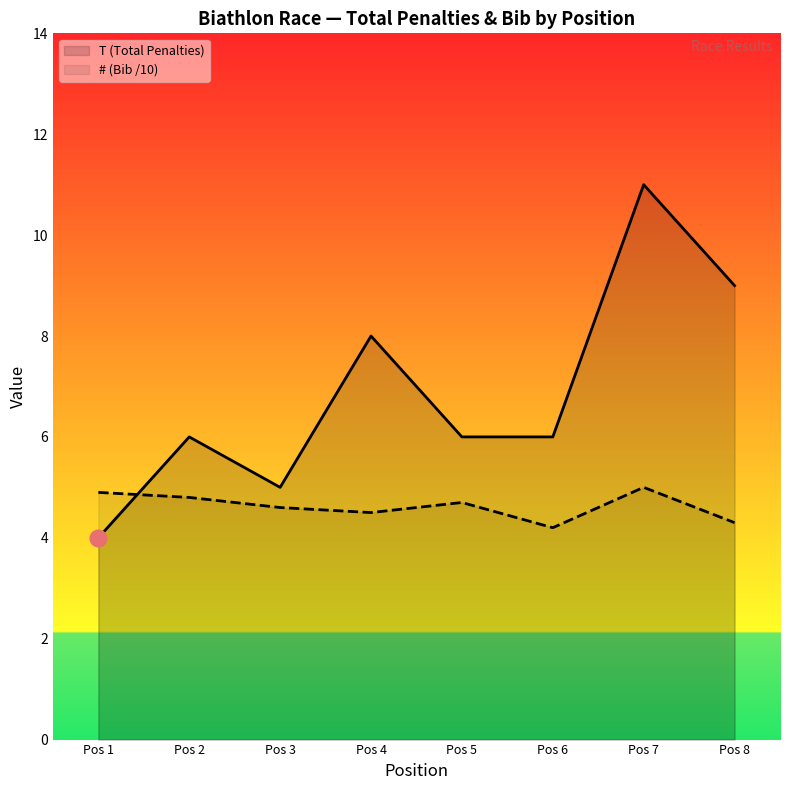

What is the value of the # (Bib /10) point at the 4th from the left?

4.5